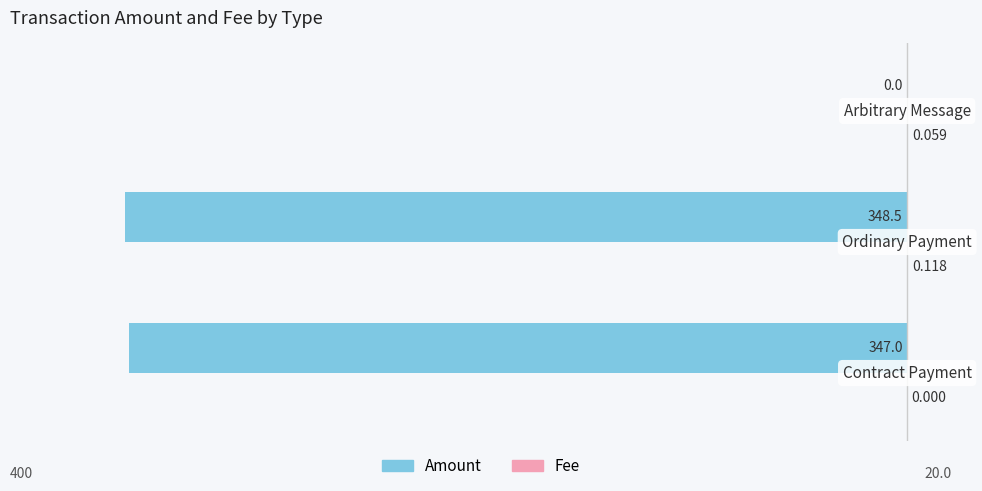

Which series has the largest range (max minus min)?

Amount